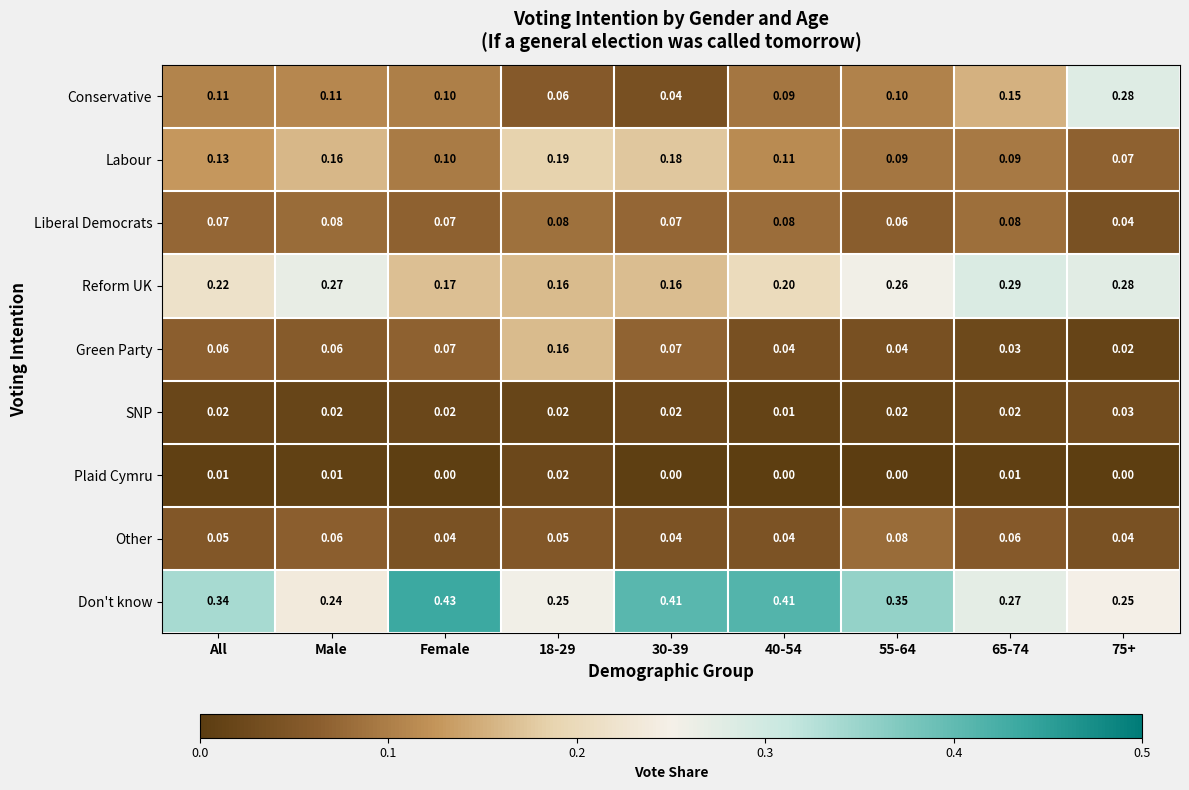

Which category has the highest value across all series?

Female